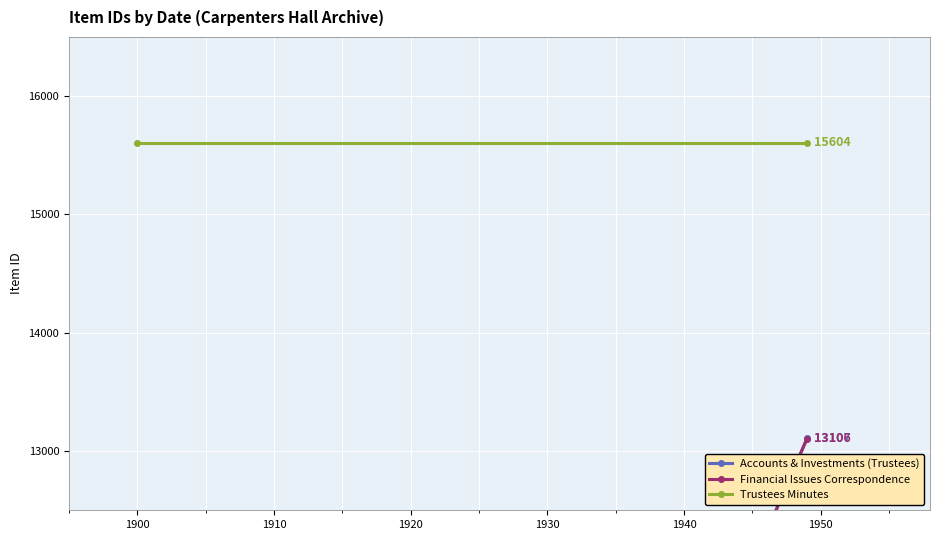

How many positive values does the Accounts & Investments (Trustees) series have?

1